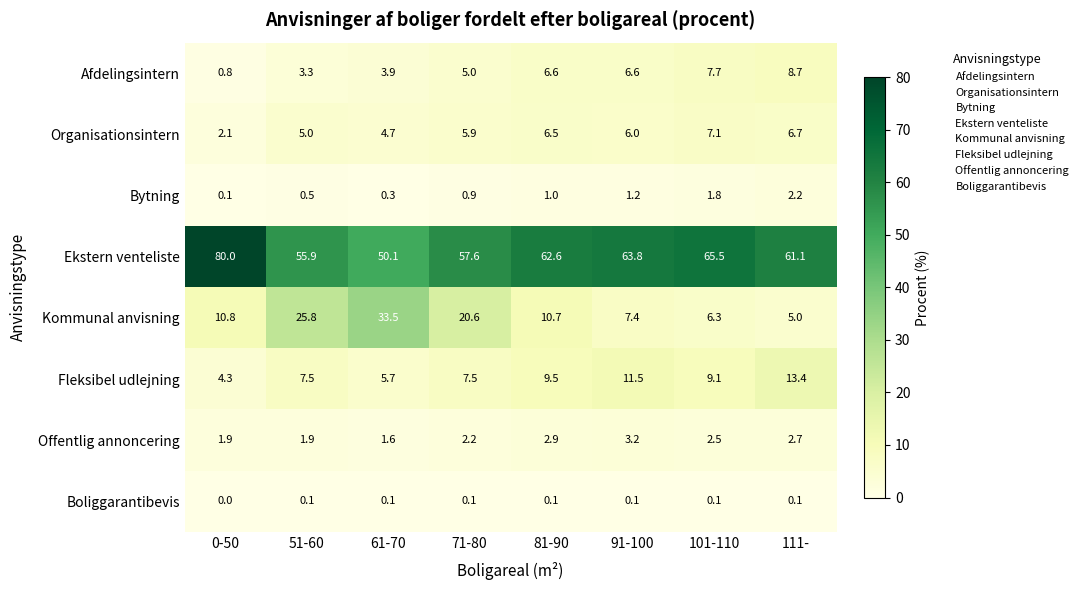

What is the spread (max minus min) of values at 71-80?

57.5